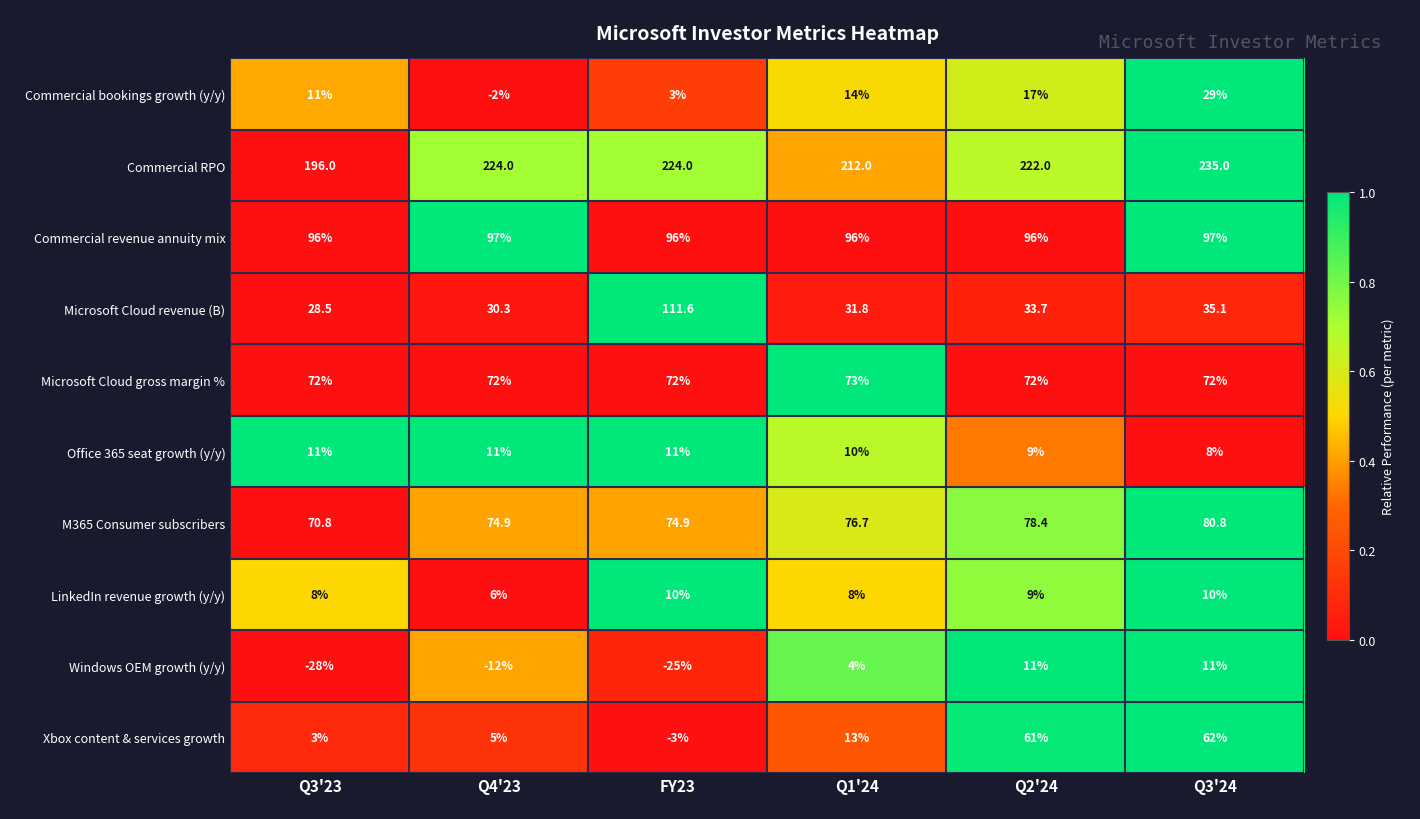

Rank the series at Q4'23 from highest to lowest value.

Commercial RPO, Commercial revenue annuity mix, M365 Consumer subscribers, Microsoft Cloud gross margin %, Microsoft Cloud revenue (B), Office 365 seat growth (y/y), LinkedIn revenue growth (y/y), Xbox content & services growth, Commercial bookings growth (y/y), Windows OEM growth (y/y)